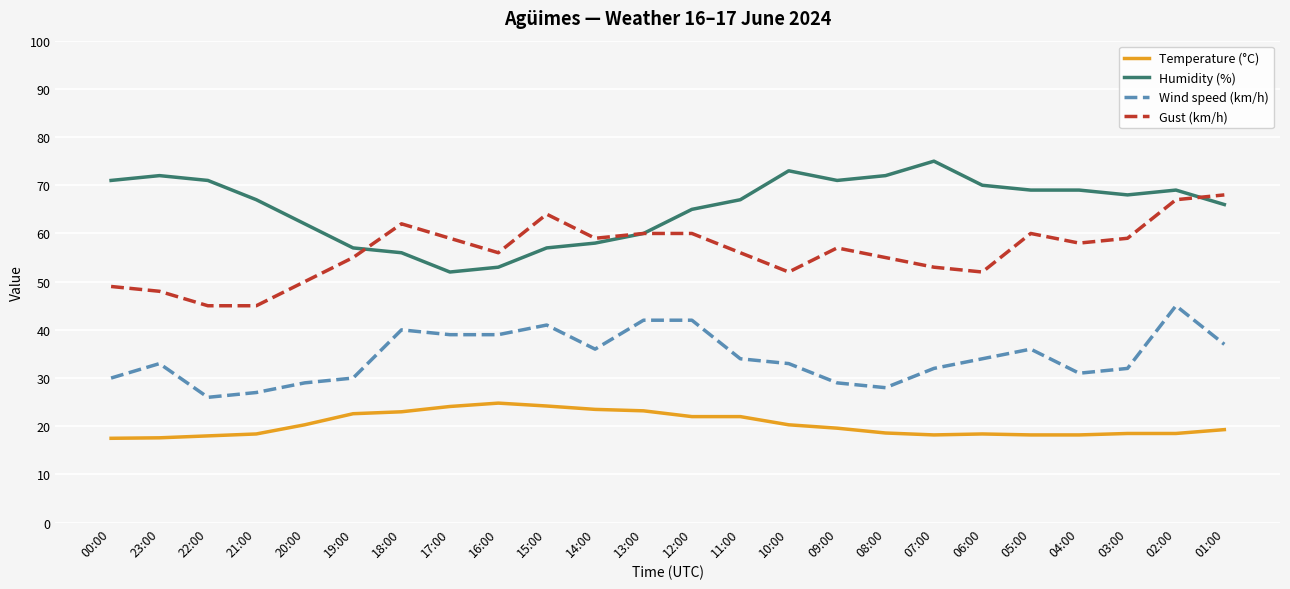

The Temperature (°C) series shows 8.1 at 10:00. True or false?

False